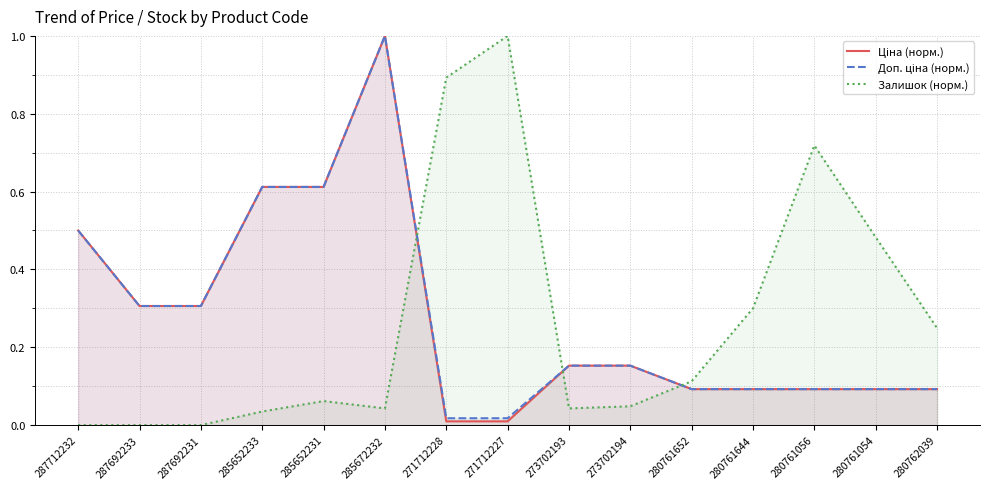

Between 271712228 and 280761652, which is larger?

280761652